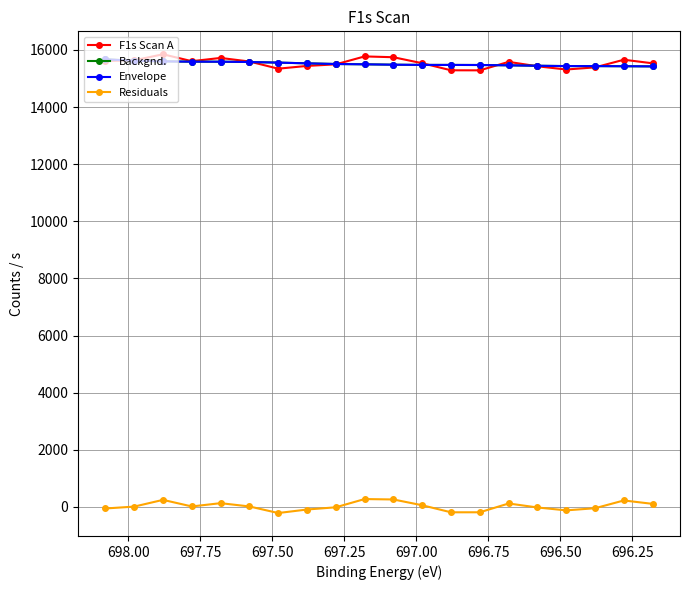

How many series are shown in this chart?

4